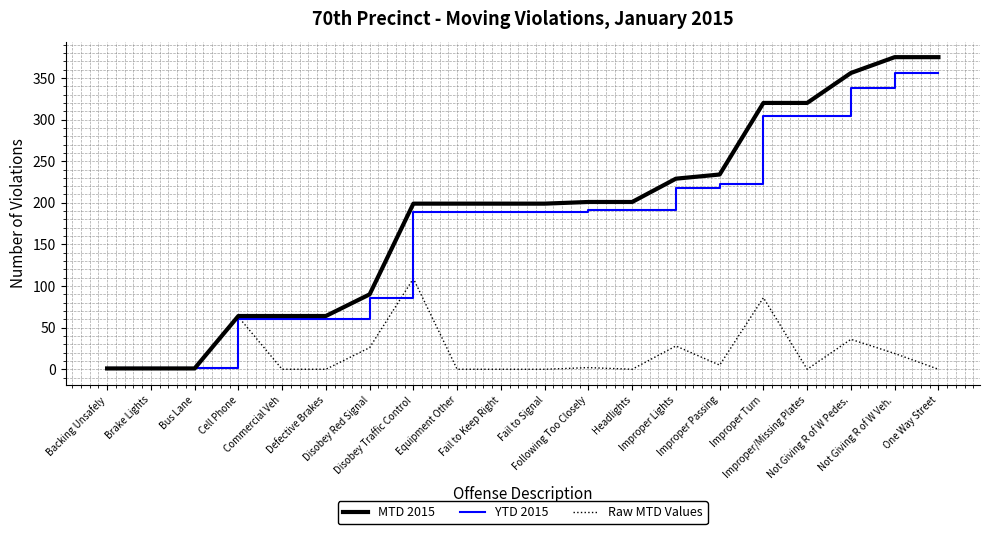

List the series in order of their peak value, lowest first.

Raw MTD Values, YTD 2015, MTD 2015